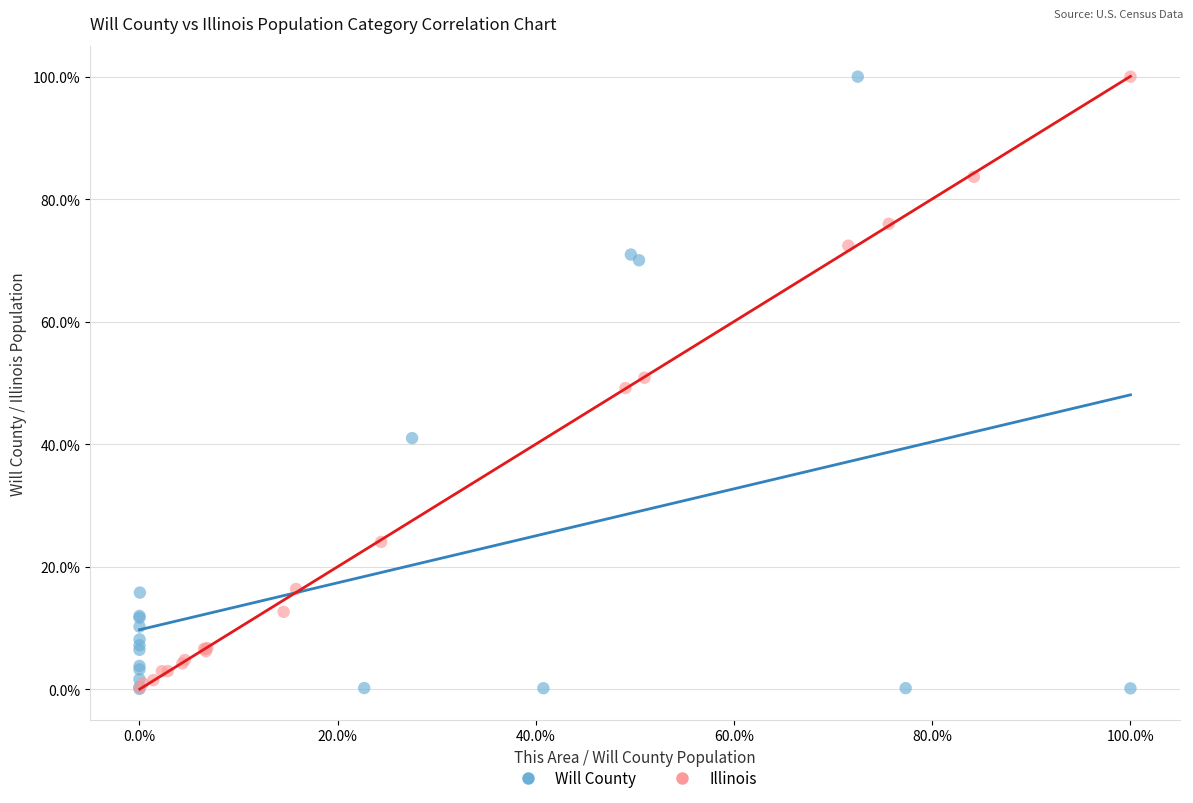

What are all the series names shown in the legend?

Will County, Illinois